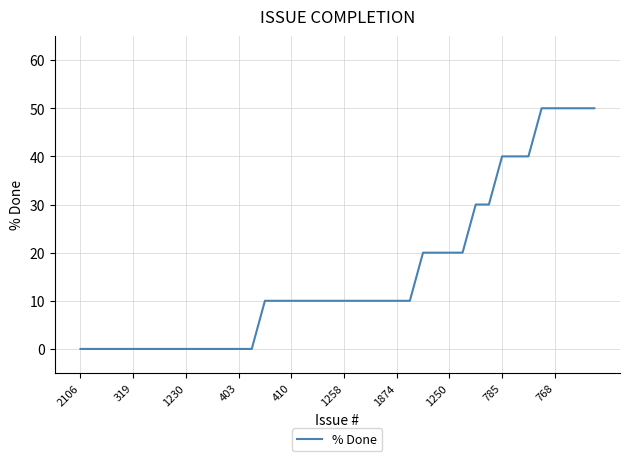

What is the sum of all values?

630